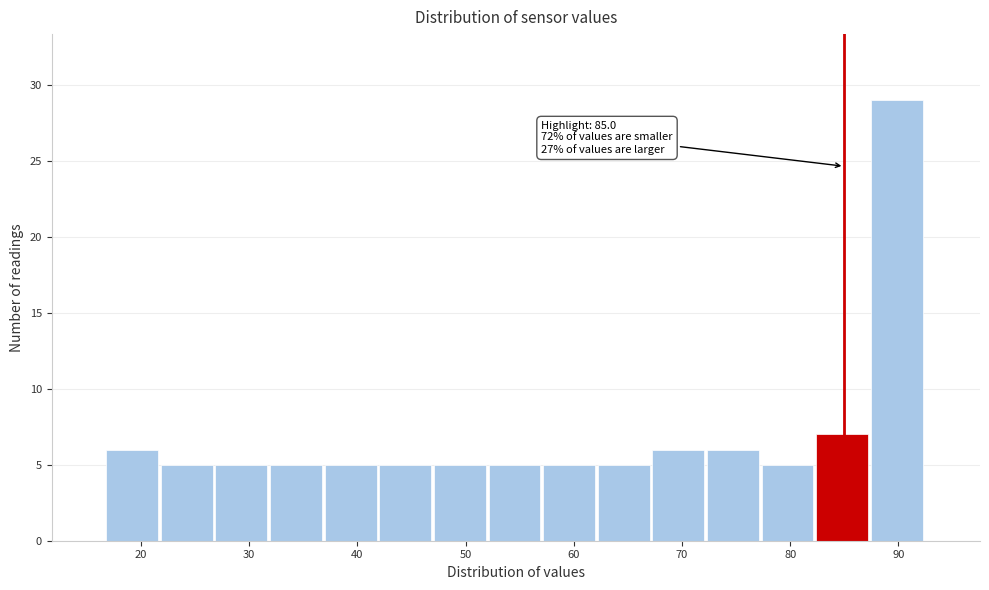

Which range on the x-axis has the tallest bar?

87 to 93